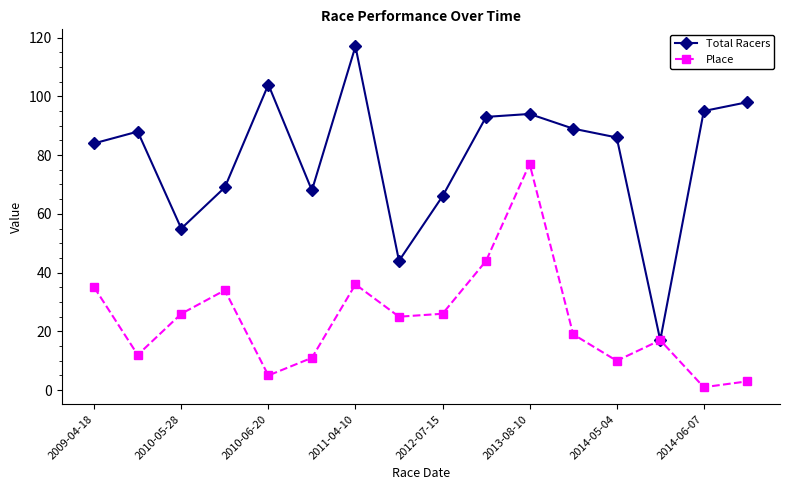

Which series has the largest range (max minus min)?

Total Racers